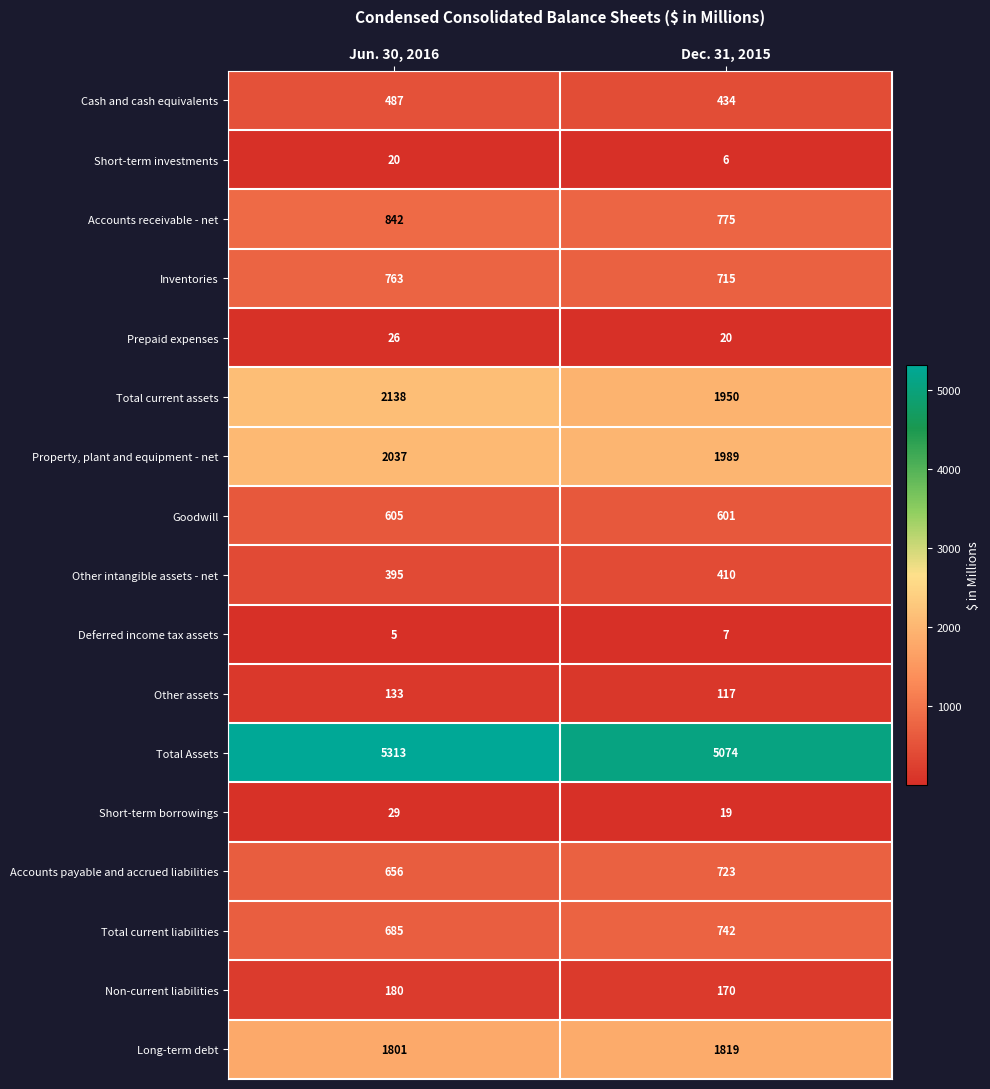

Which category has the highest value across all series?

Jun. 30, 2016